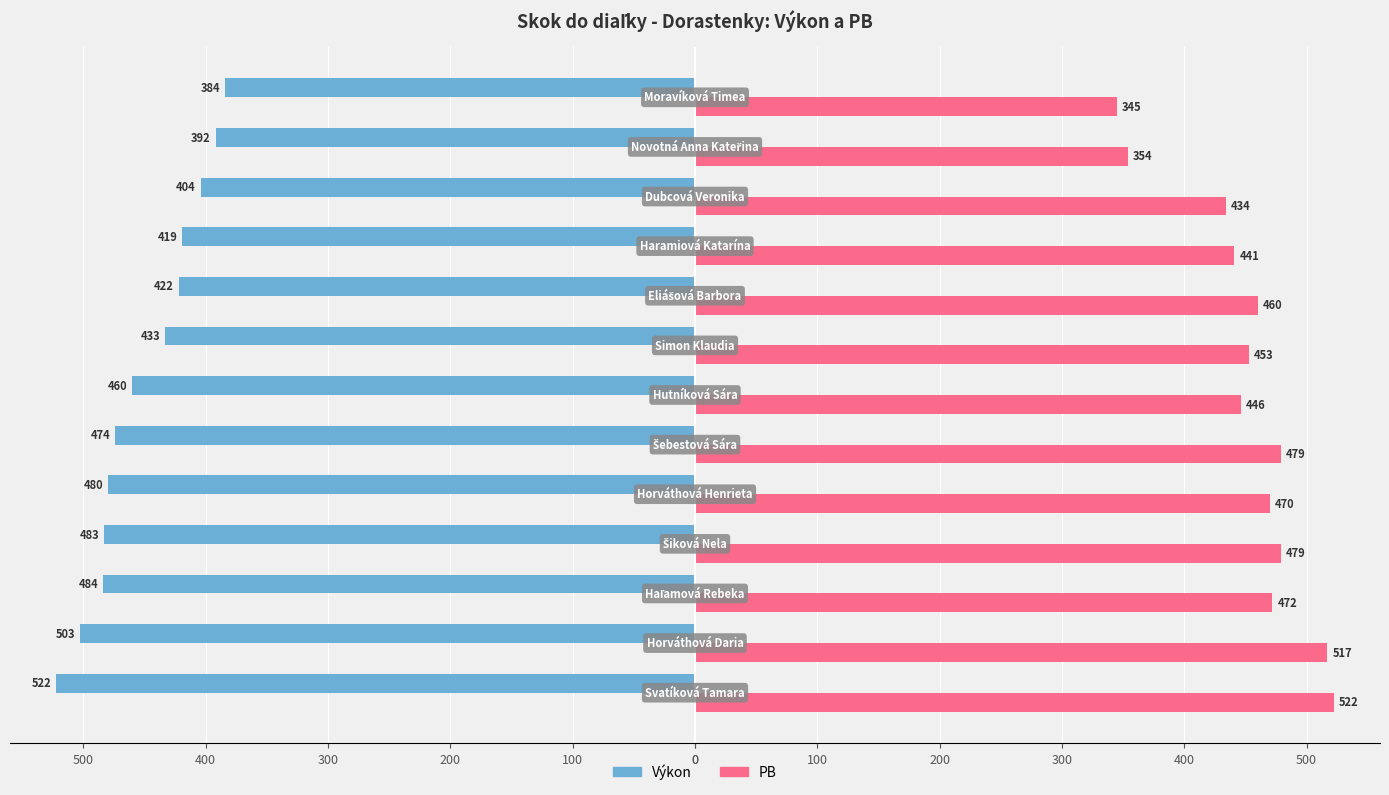

List the series in order of their peak value, lowest first.

Výkon, PB